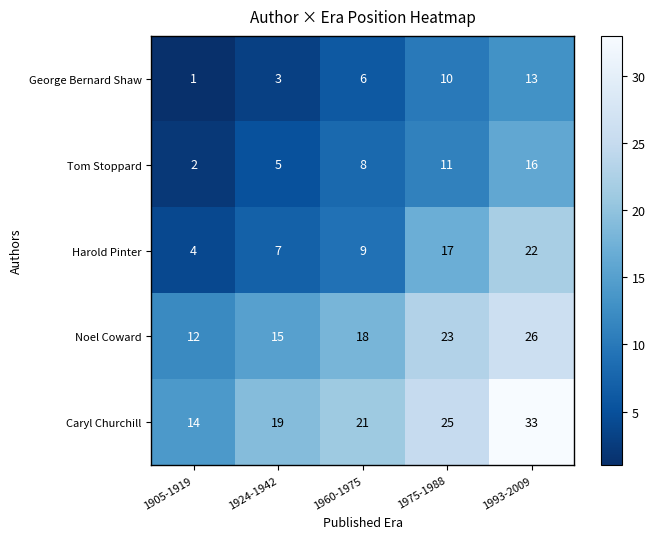

Is it true that Caryl Churchill equals 8 at 1975-1988?

False